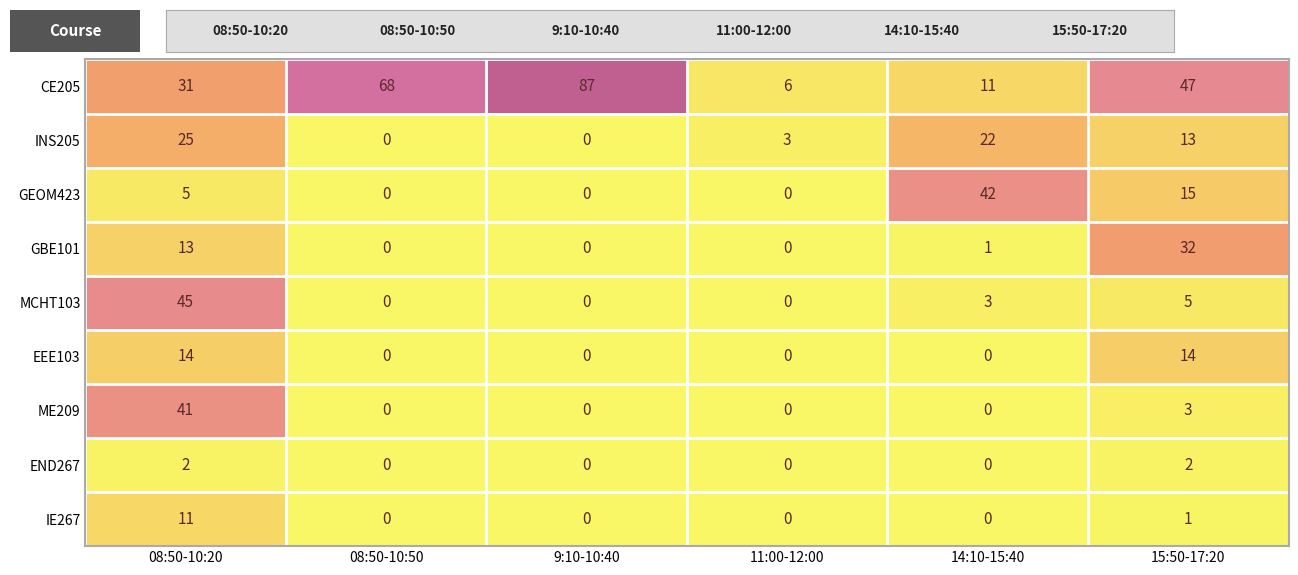

Which category has the highest value across all series?

9:10-10:40